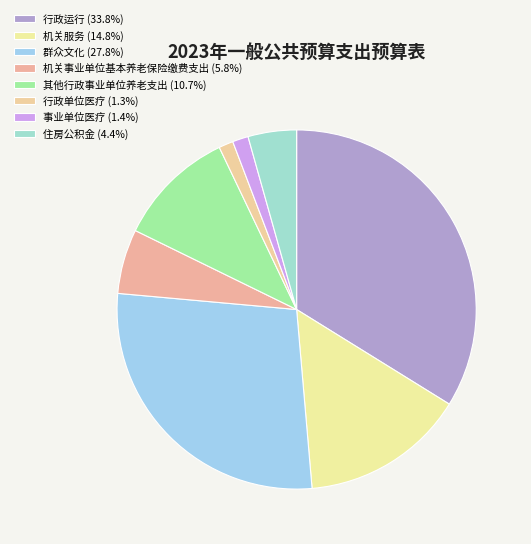

What percentage is NOT represented by 住房公积金?

95.6%